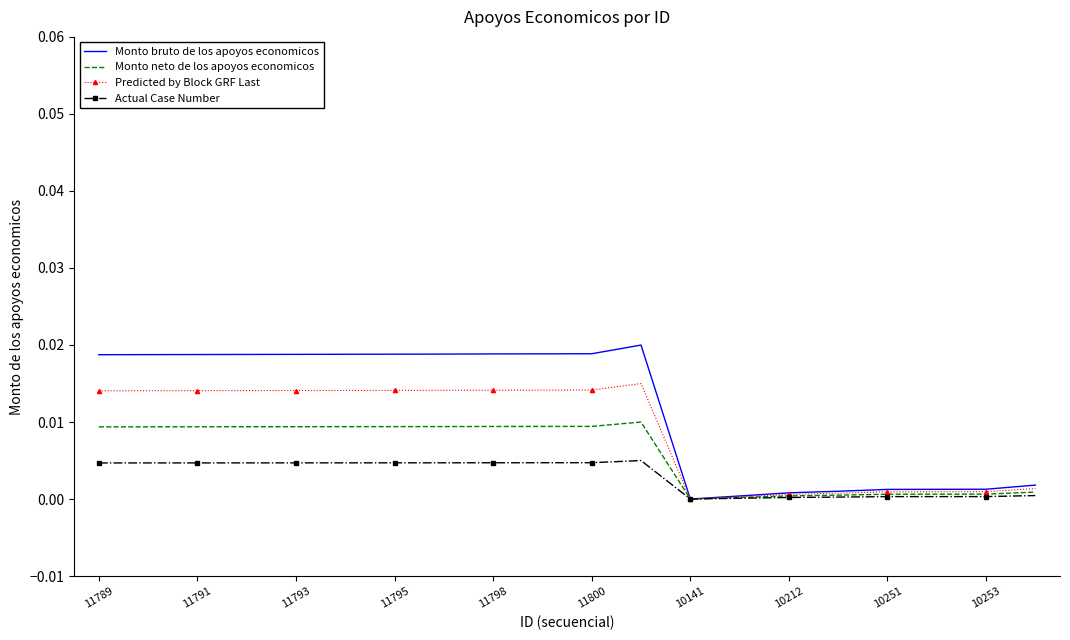

Rank the series by their maximum value, from highest to lowest.

Monto bruto de los apoyos economicos, Predicted by Block GRF Last, Monto neto de los apoyos economicos, Actual Case Number